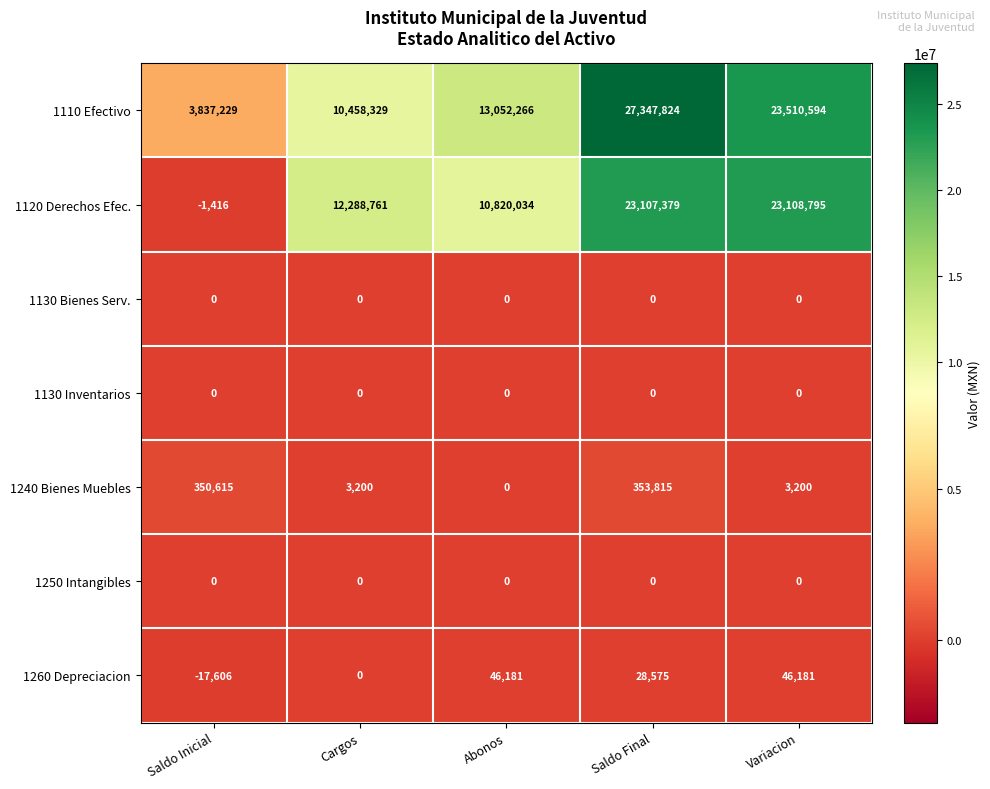

At how many categories does at least one series exceed 5644164?

4